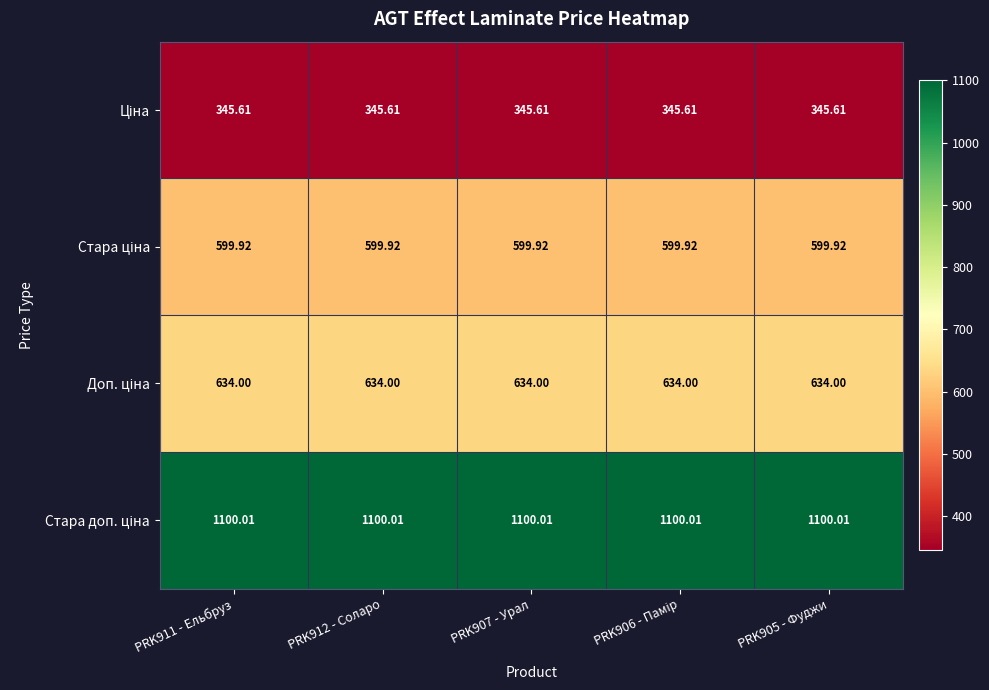

What is the total value across all series at PRK905 - Фуджи?

2679.5